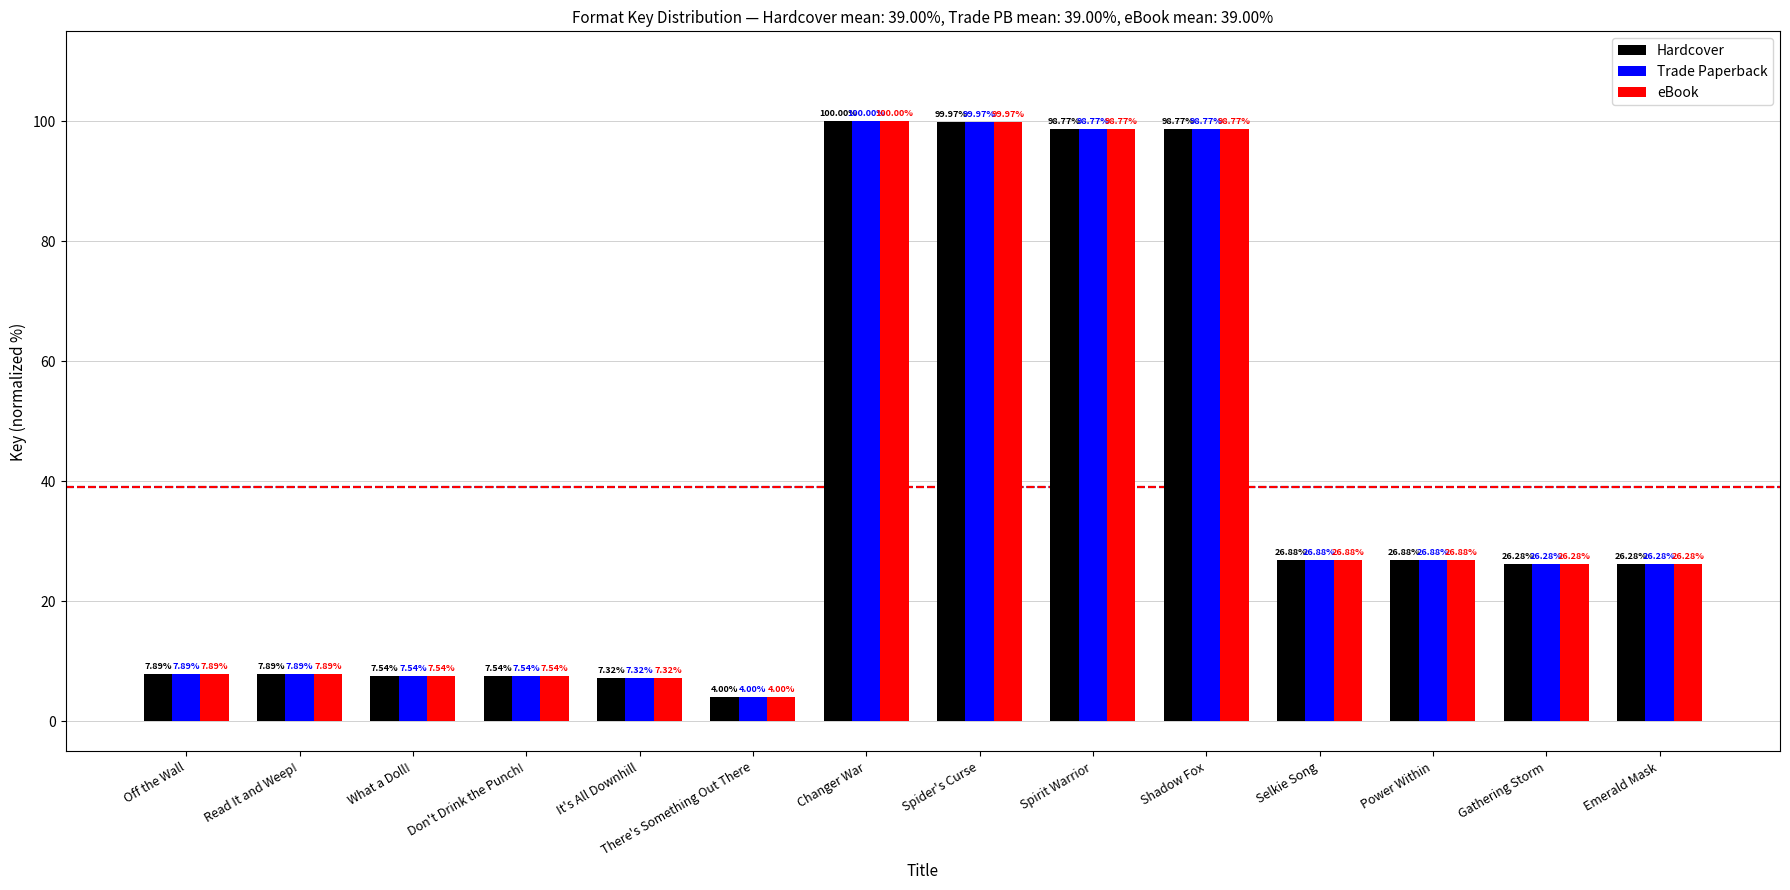

What is the sum of the Trade Paperback values at Don't Drink the Punch! and It's All Downhill?

14.9